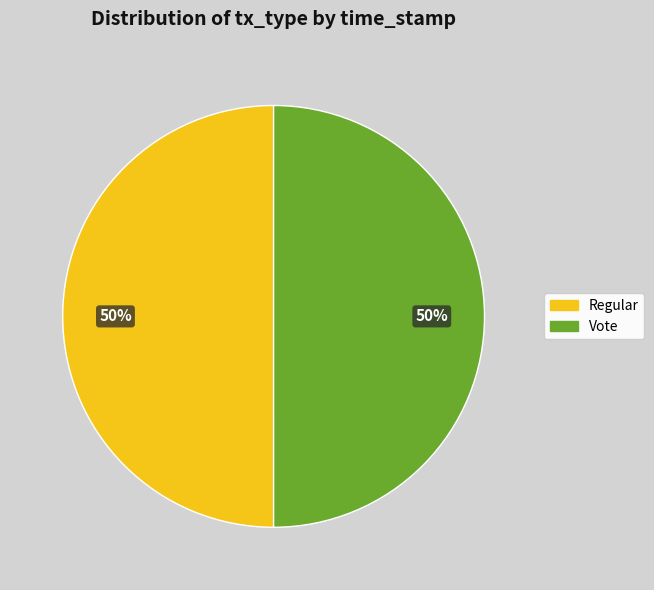

The Regular slice represents 50% of the pie. True or false?

True